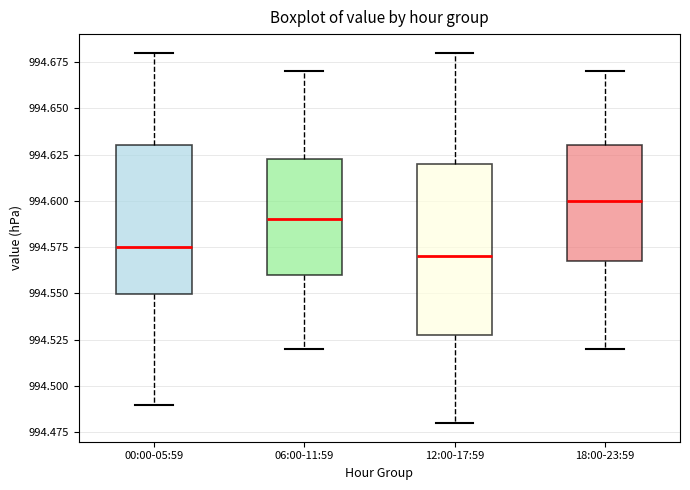

Where does the lower whisker of the box for 00:00-05:59 end on the y-axis? The values are not printed on the chart, so give them approximately, as read against the axis.

994.490